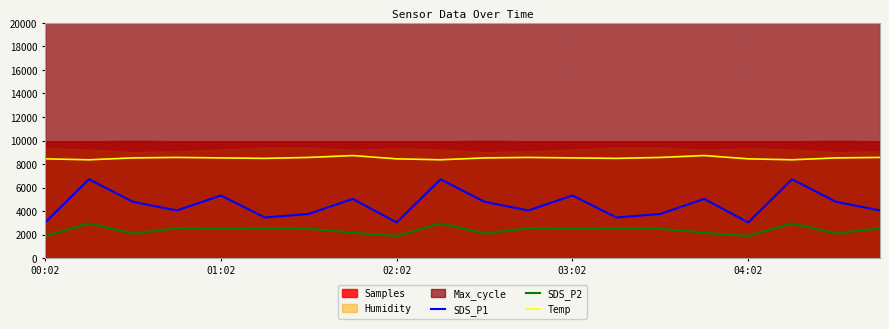

True or false: Temp and SDS_P2 intersect in this chart.

False